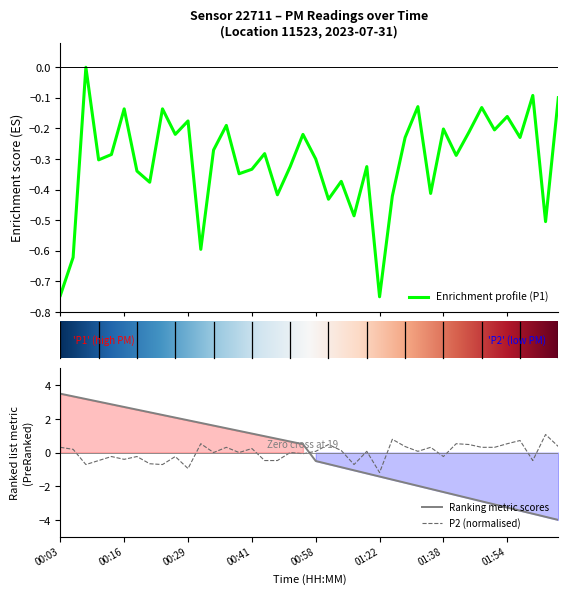

At how many categories does at least one series exceed 0?

24